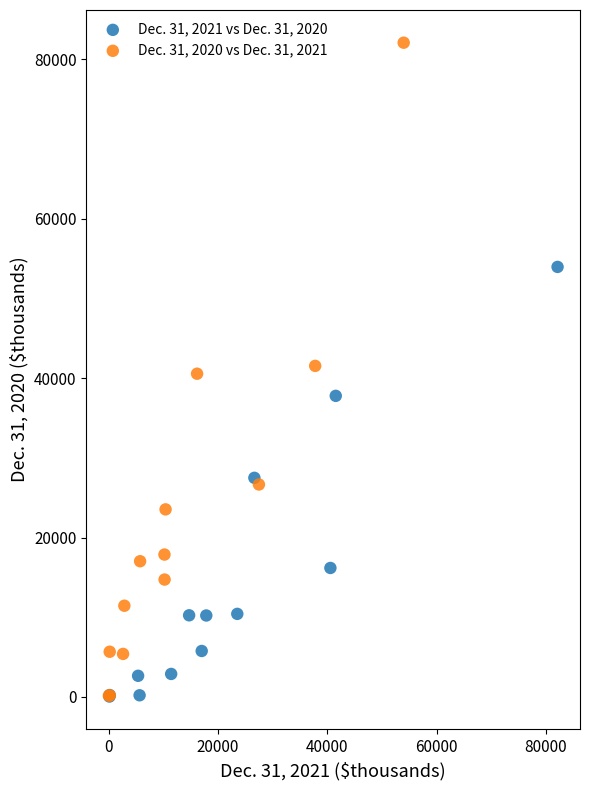

Which series has the widest spread of Y values?

Dec. 31, 2020 vs Dec. 31, 2021